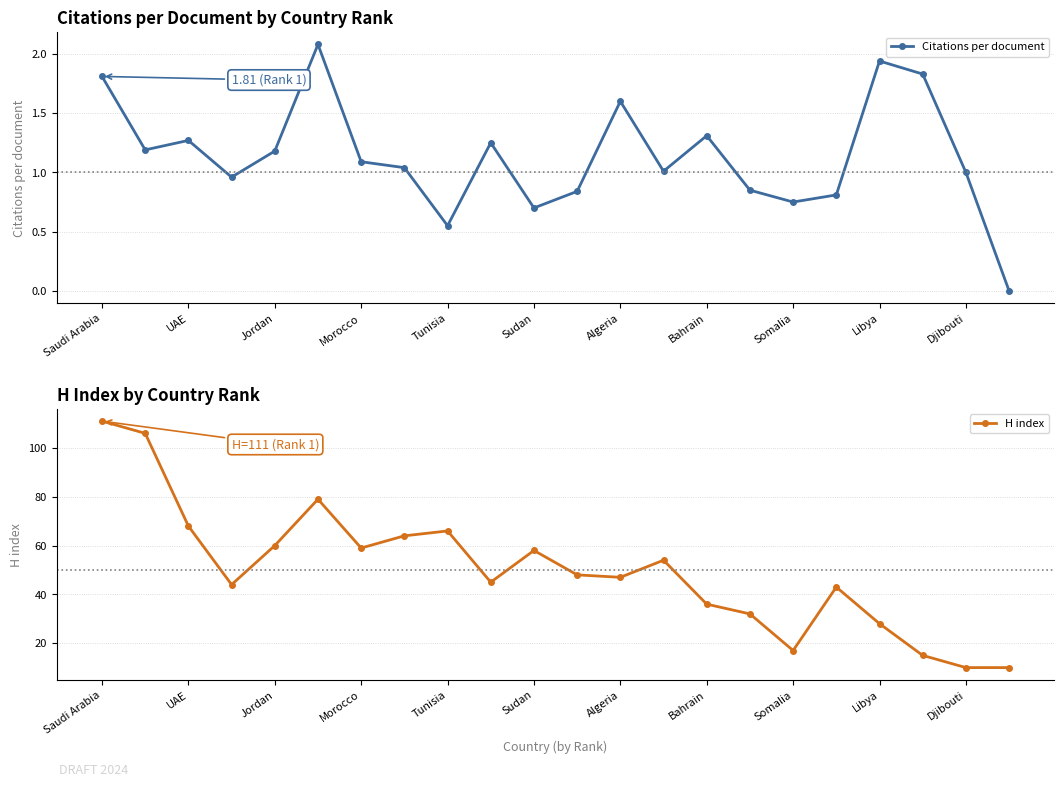

What is the maximum value for H index?

111